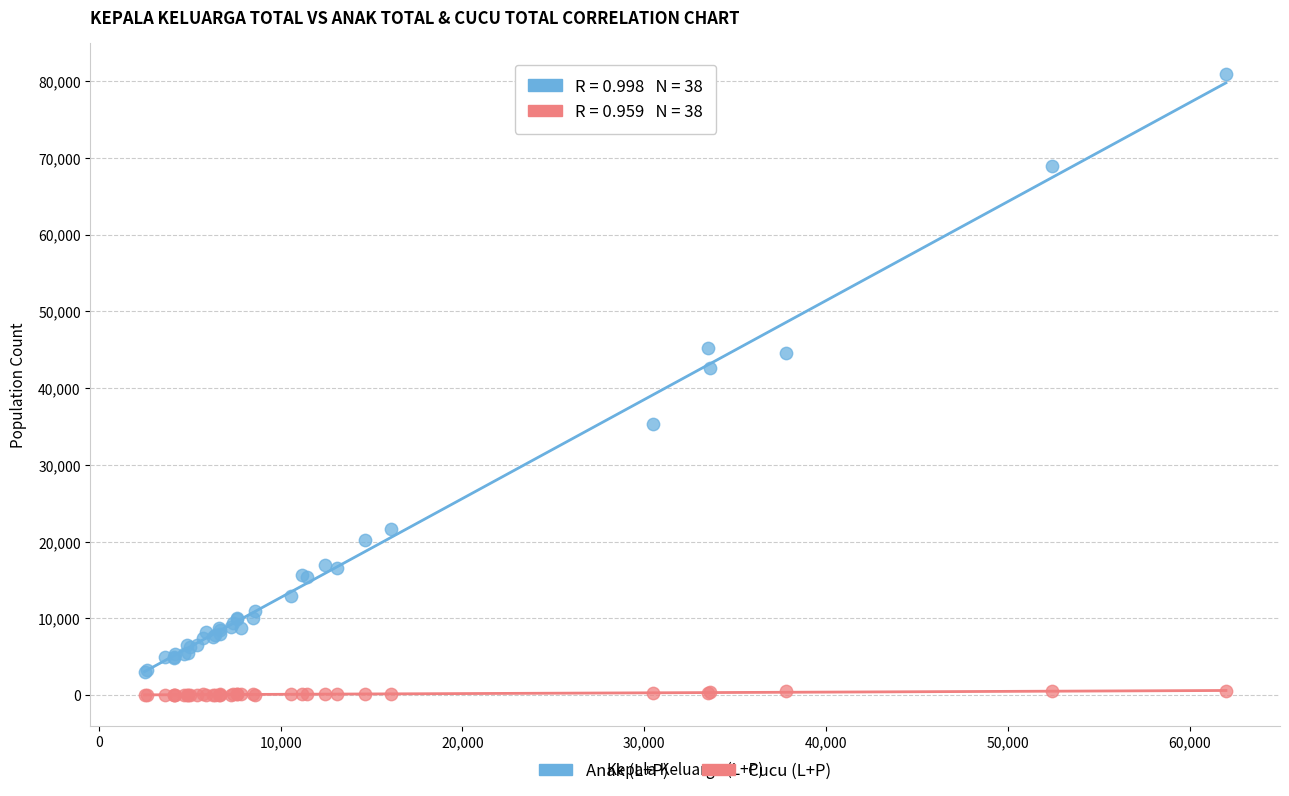

What are all the series names shown in the legend?

Anak (L+P), Cucu (L+P)